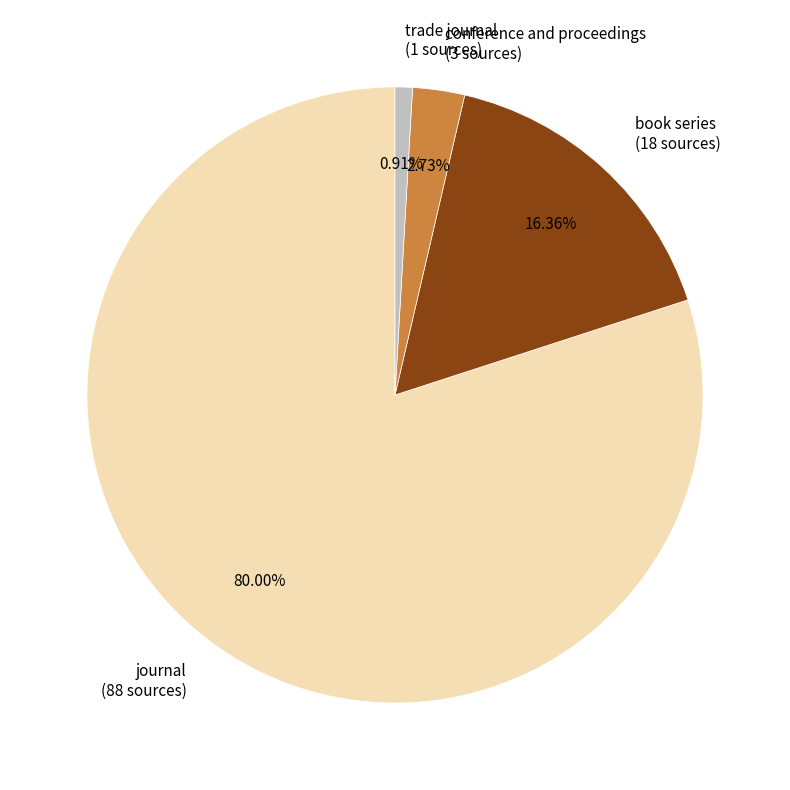

Approximately how many times larger is the value at journal compared to conference and proceedings?

29.3